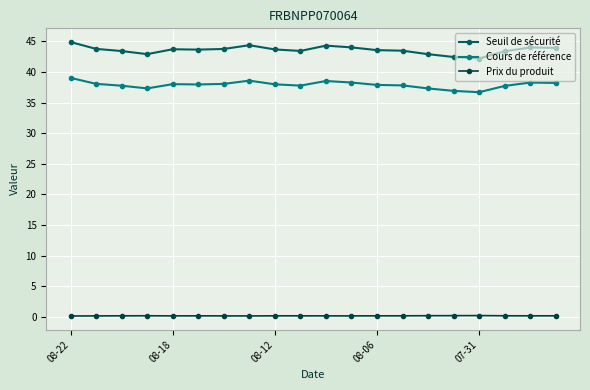

Count the number of data series in this chart.

3